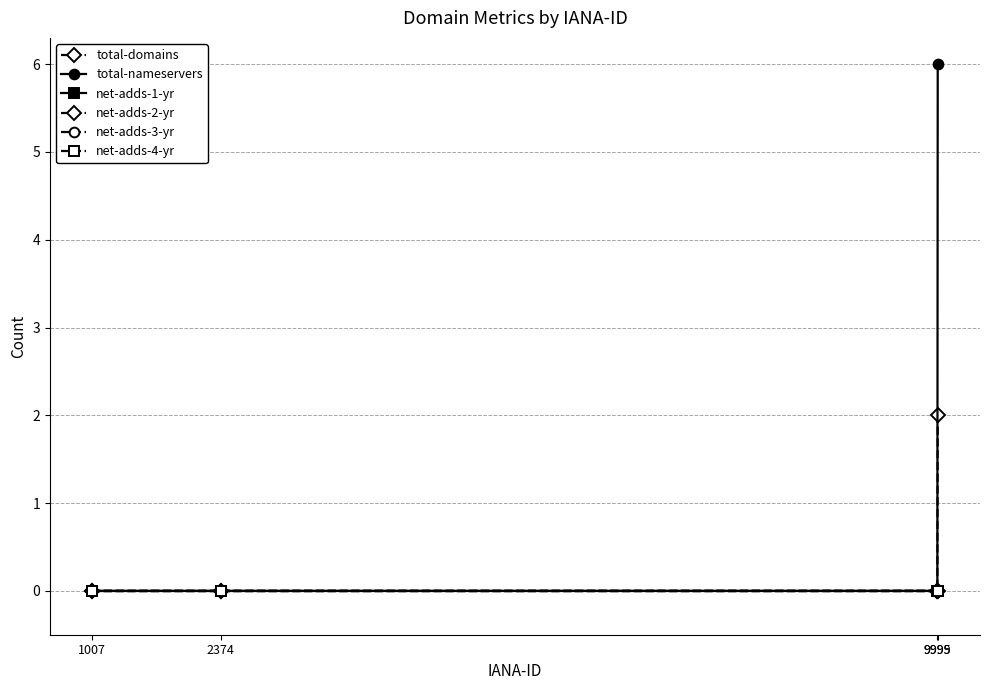

Reading left to right, extract all data points from this chart.

total-domains: 0	0	0	2
total-nameservers: 0	0	0	6
net-adds-1-yr: 0	0	0	0
net-adds-2-yr: 0	0	0	0
net-adds-3-yr: 0	0	0	0
net-adds-4-yr: 0	0	0	0